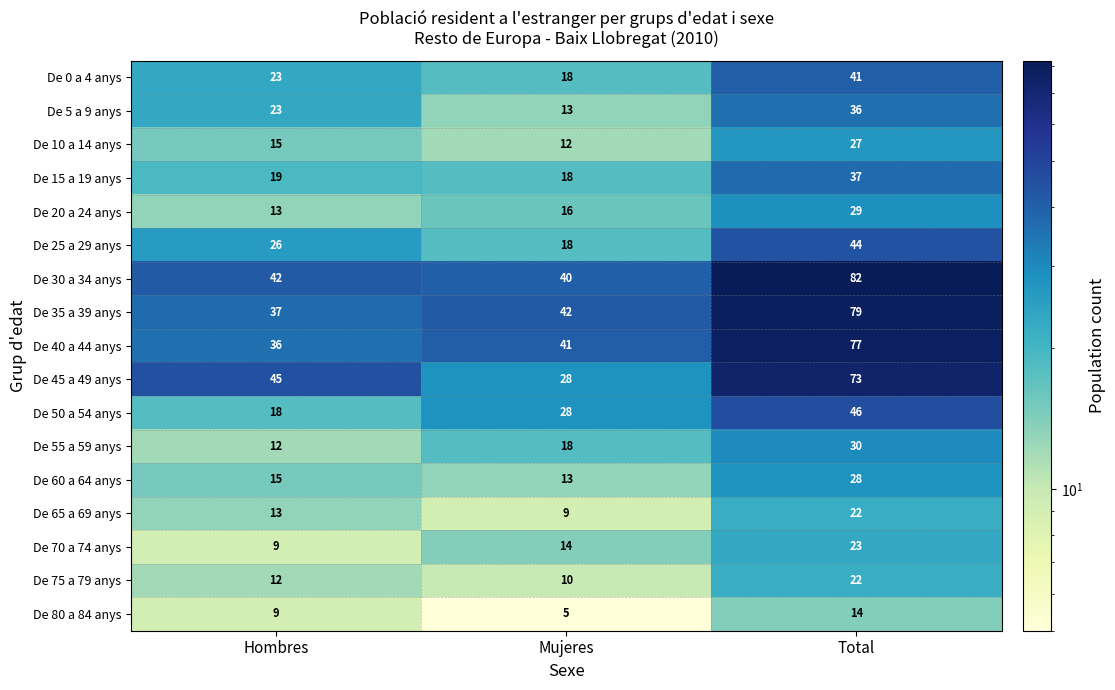

What is the average value of the De 55 a 59 anys series?

20